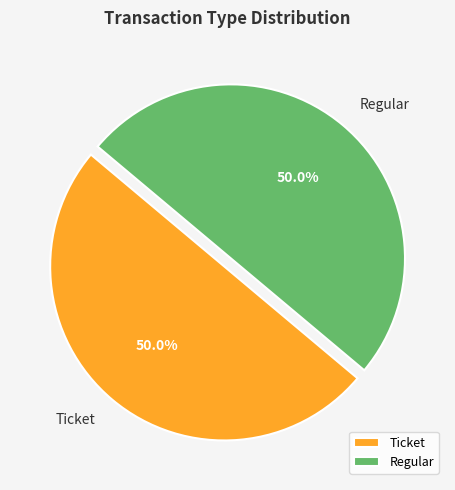

Approximately how many times larger is the value at Regular compared to Ticket?

1.0